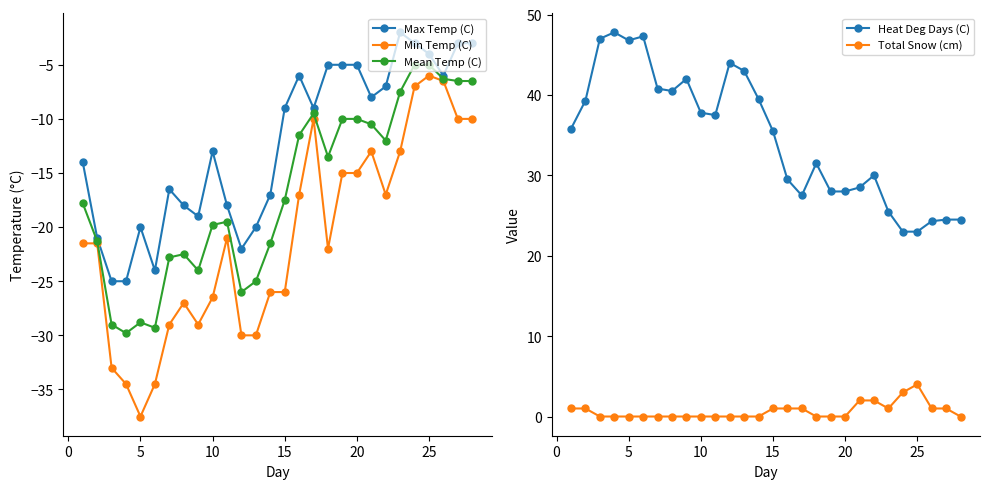

What are all the series names shown in the legend?

Max Temp (C), Min Temp (C), Mean Temp (C), Heat Deg Days (C), Total Snow (cm)